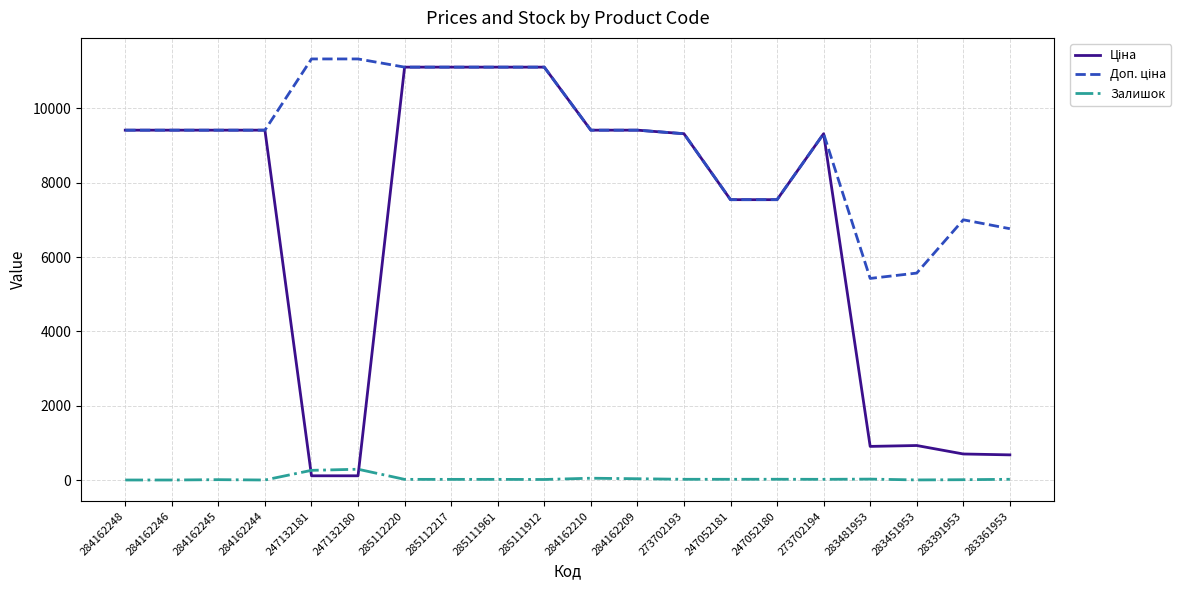

Where does the Залишок series first go above 18?

247132181